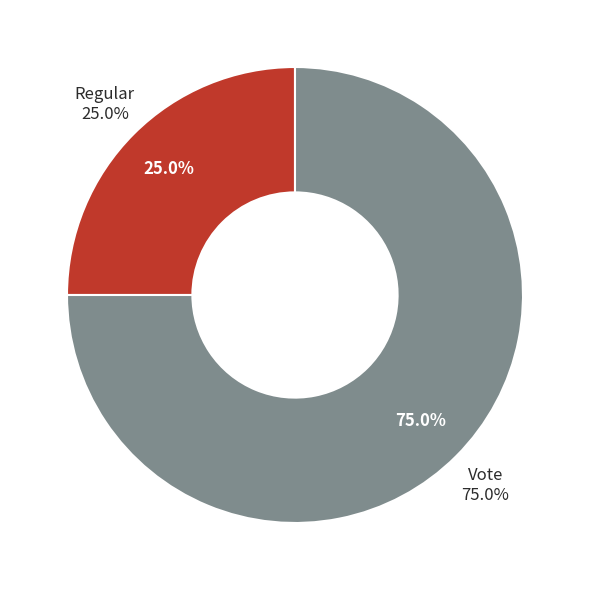

Is it true that Vote is 63% of the pie?

False